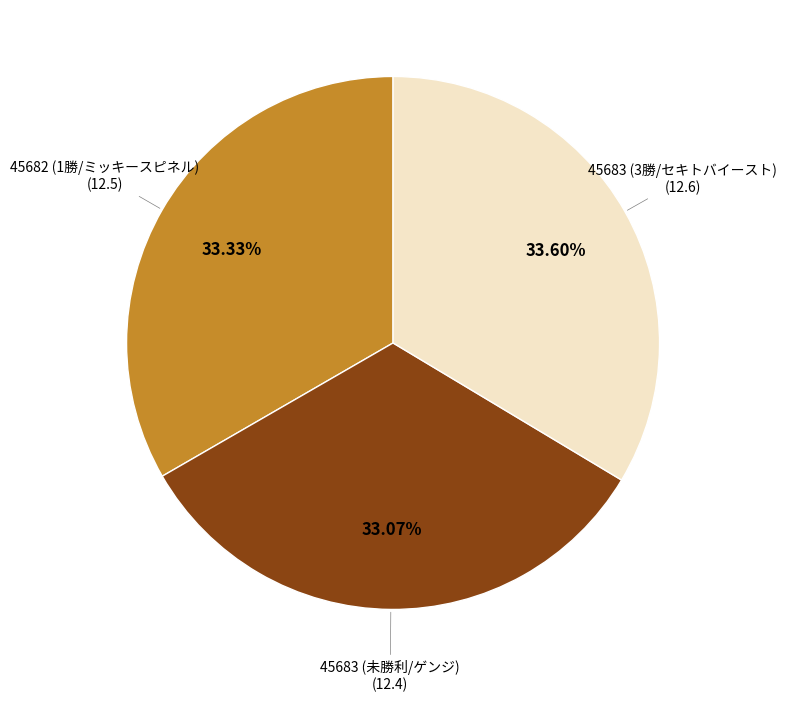

To the nearest percent, what is the difference between the largest and smallest slice percentages?

1%